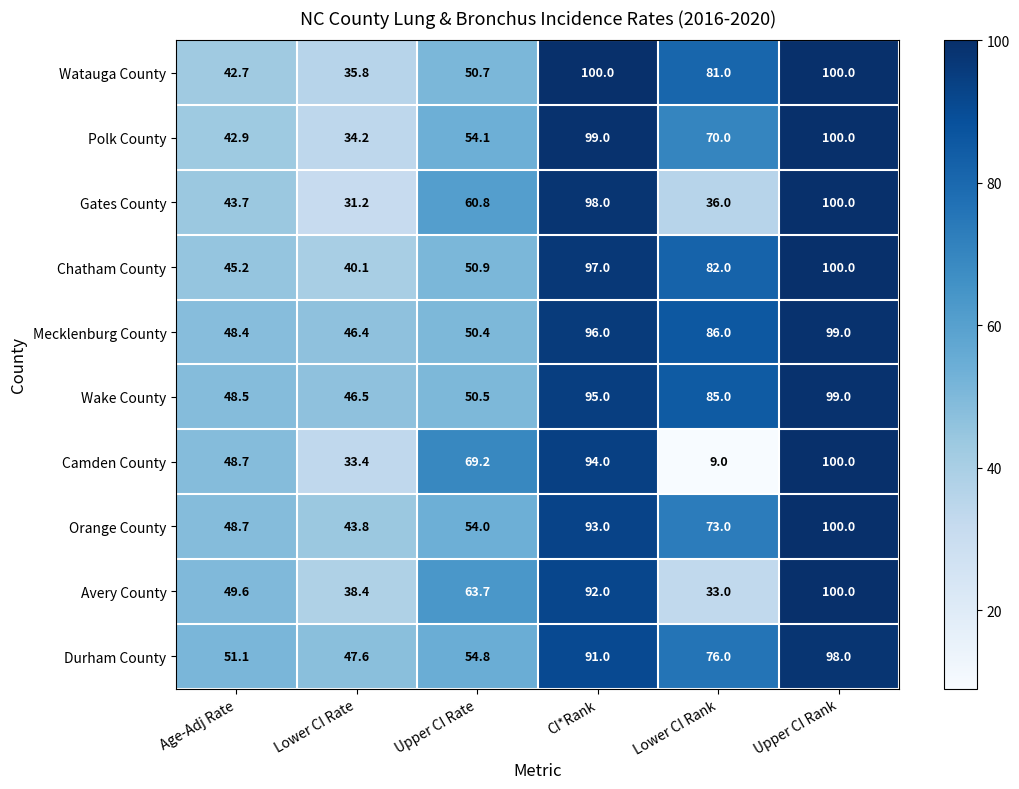

At which label is Avery County closest to 66?

Upper CI Rate